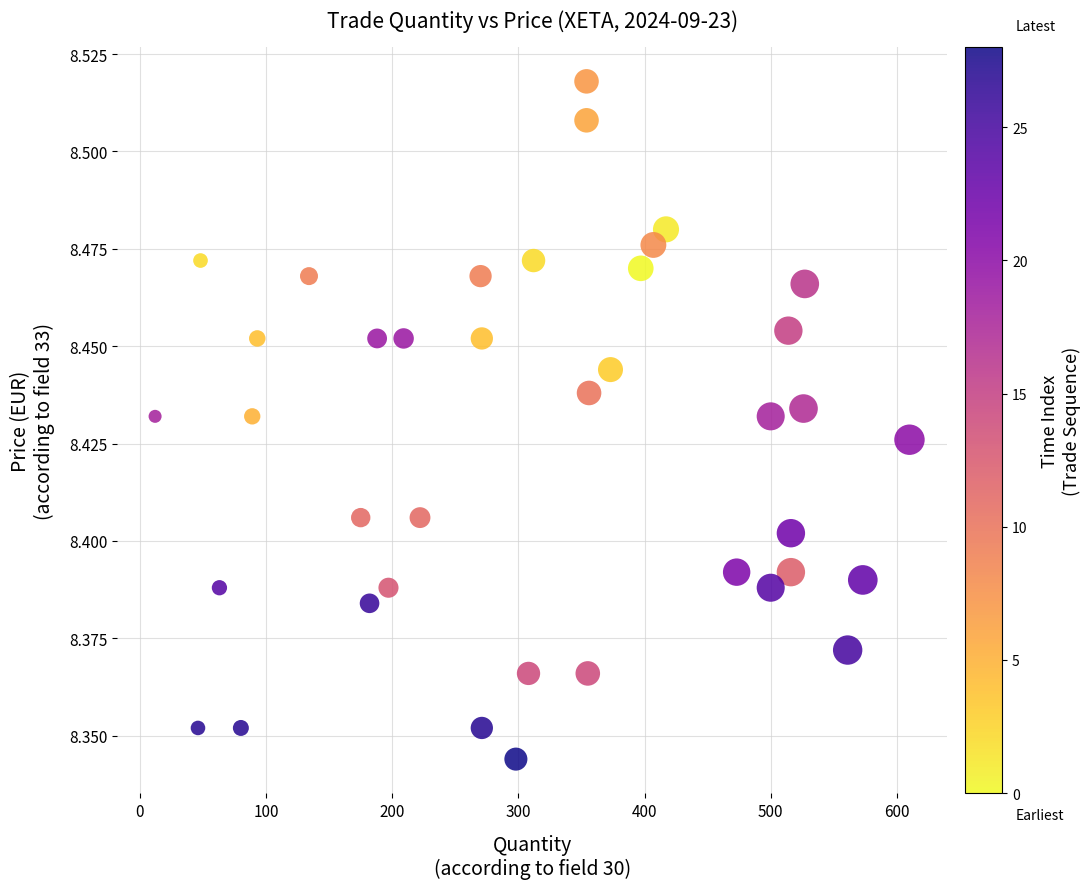

What is the range of X values (max minus min)?

598.0